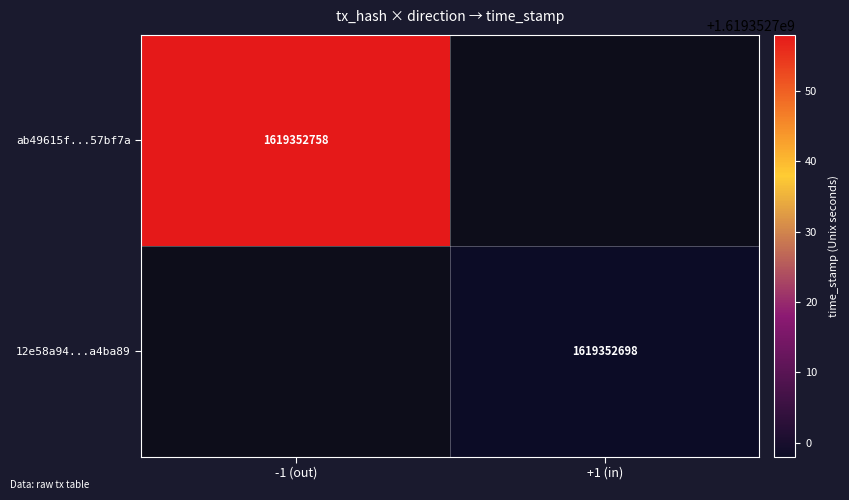

List the series in order of their overall mean, highest first.

ab49615f1c9f57ec8e04629d59e90d01a57bf7a, 12e58a94b9af05970cf317562e70182cae4ba89